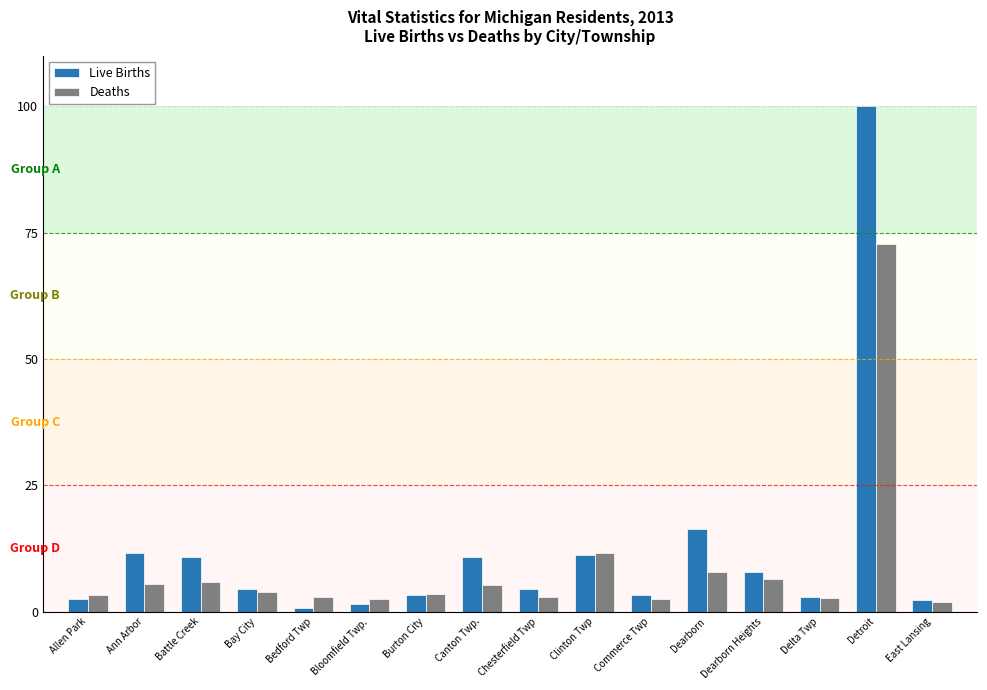

What is the maximum value shown in the chart?

100.0